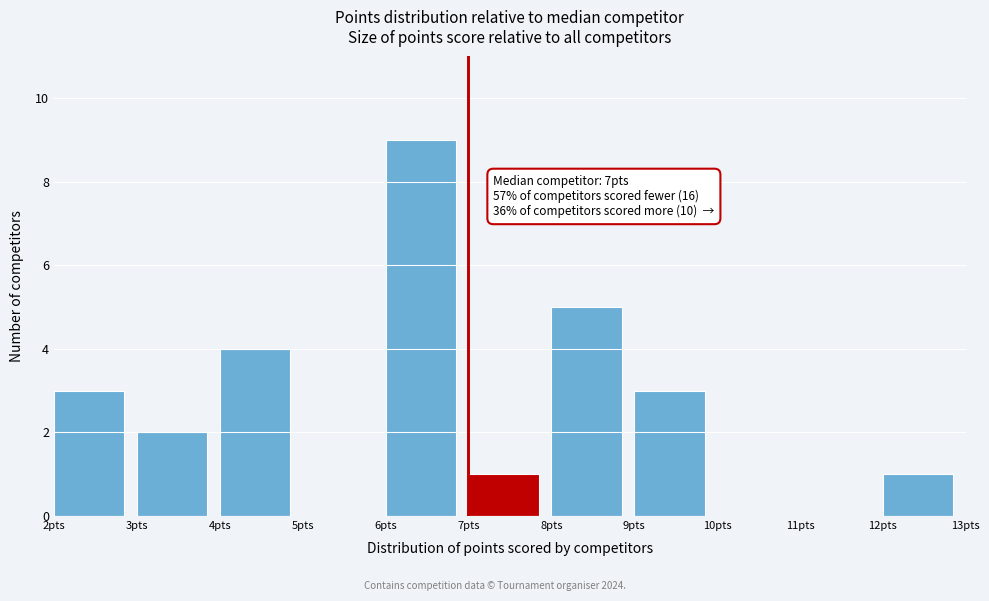

Over which range of the x-axis is the bar tallest?

6 to 7